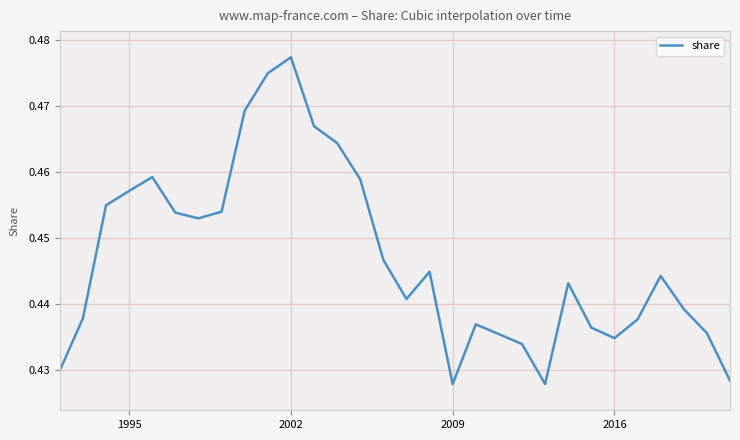

Does the chart display data point markers on the line(s)?

No